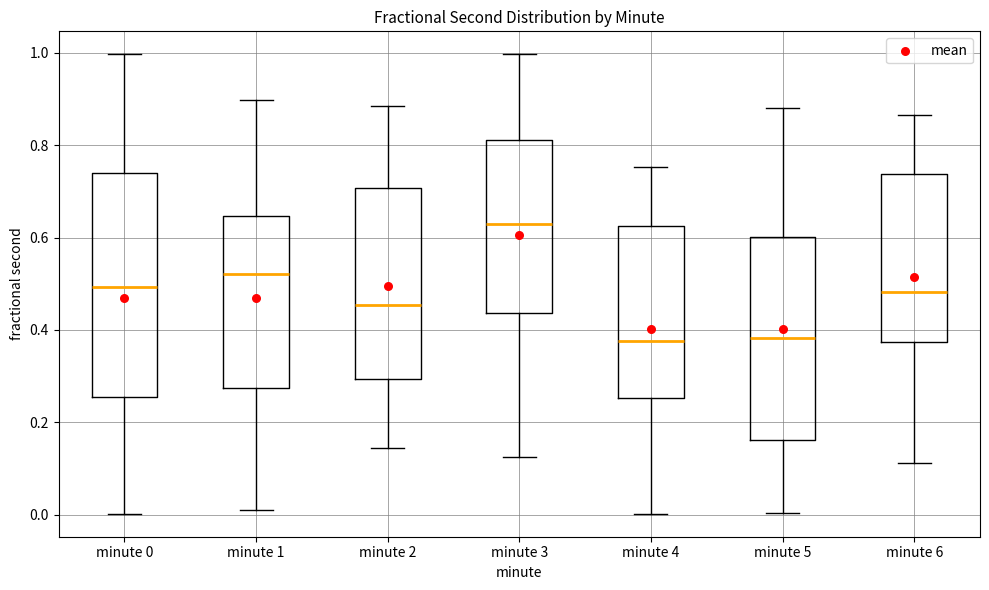

Reading left to right, transcribe this box plot: for each box, give where its median line is, the range the box spans, and where its two whiskers end, as read against the y-axis. The values are not printed on the chart, so give them approximately, as read against the axis.

minute 0: median 0.50, box 0.26 to 0.74, whiskers 0.00 to 1.00
minute 1: median 0.52, box 0.28 to 0.64, whiskers 0.00 to 0.90
minute 2: median 0.46, box 0.30 to 0.70, whiskers 0.14 to 0.88
minute 3: median 0.62, box 0.44 to 0.82, whiskers 0.12 to 1.00
minute 4: median 0.38, box 0.26 to 0.62, whiskers 0.00 to 0.76
minute 5: median 0.38, box 0.16 to 0.60, whiskers 0.00 to 0.88
minute 6: median 0.48, box 0.38 to 0.74, whiskers 0.12 to 0.86